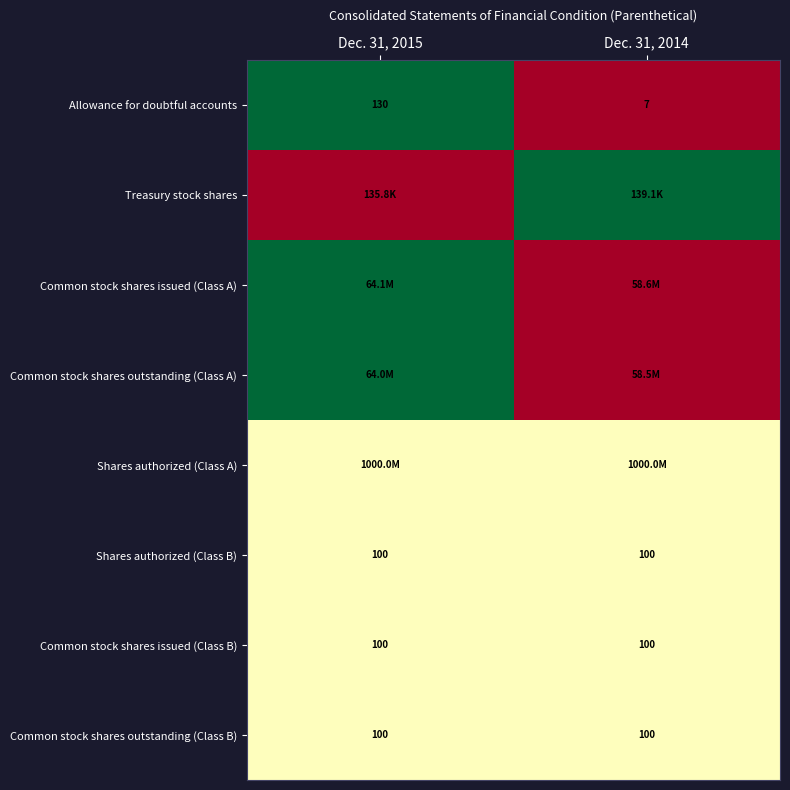

Which category has the lowest value across all series?

Dec. 31, 2014